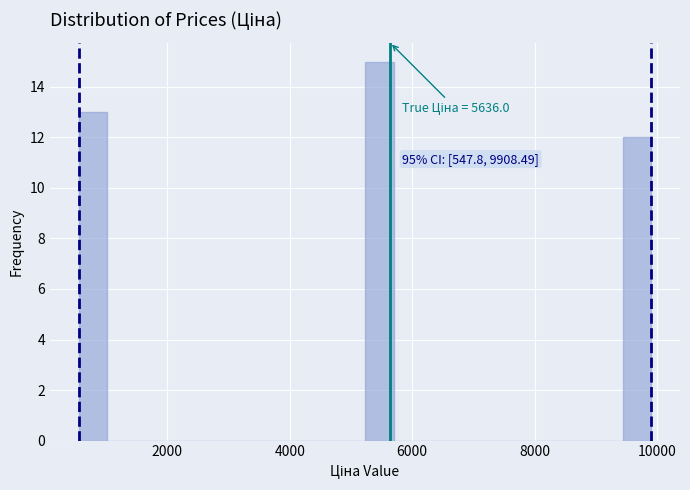

Read against the x-axis, roughly where is the centre of the tallest bar?

5400